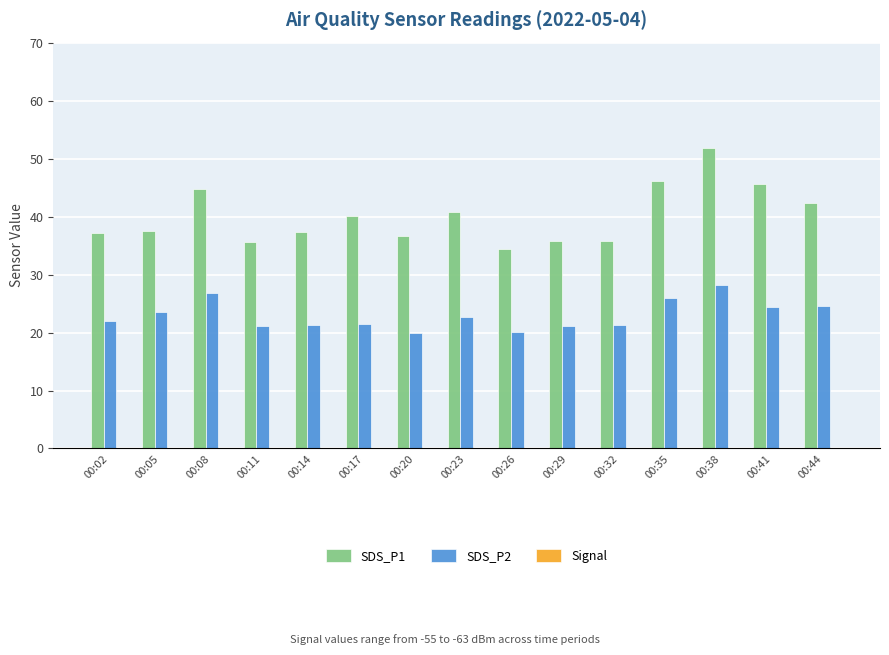

Which has a higher value, 00:14 or 00:44?

00:44